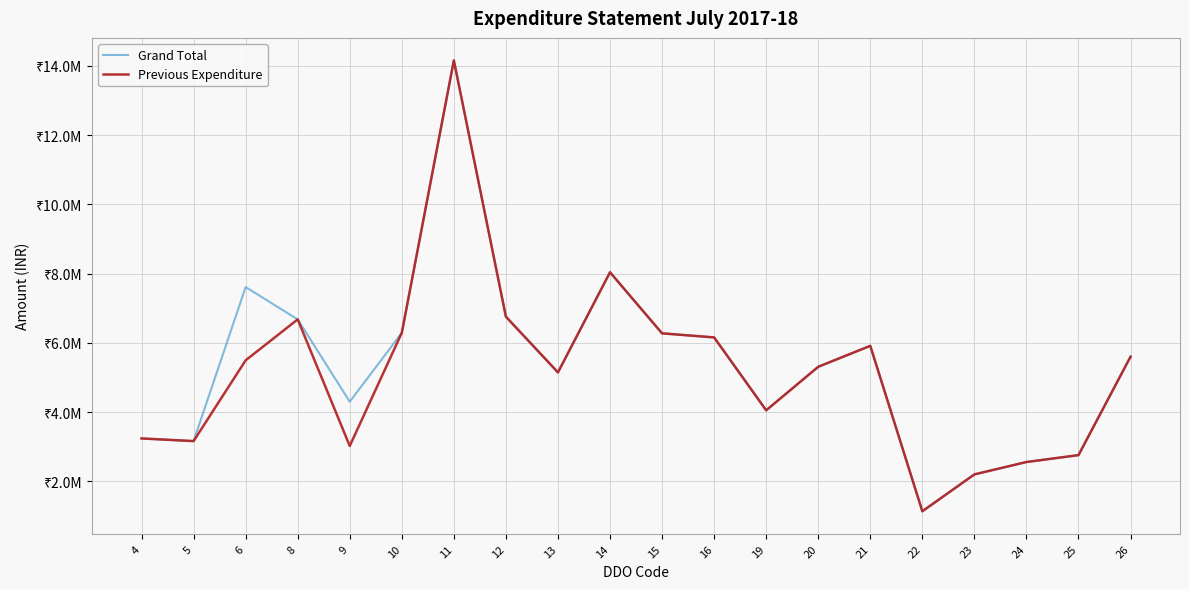

What are all the series names shown in the legend?

Grand Total, Previous Expenditure